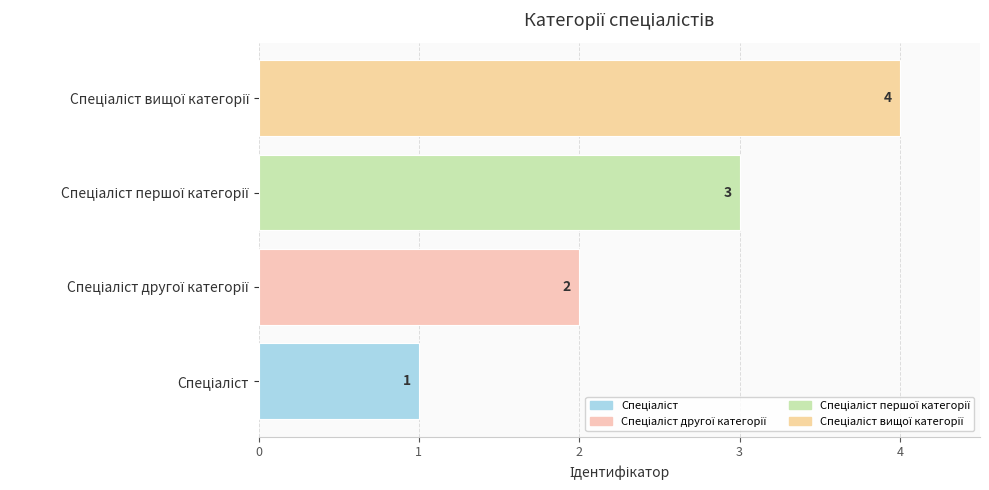

What is the maximum value shown in the chart?

4